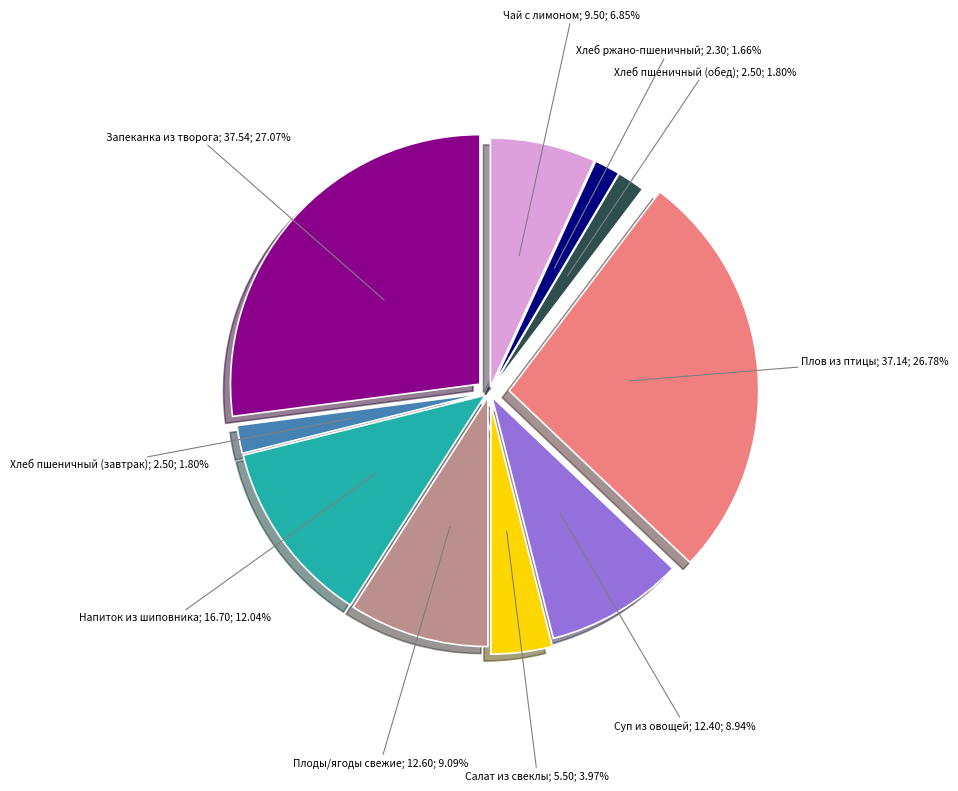

What percentage is NOT represented by Плов из птицы?

73.2%